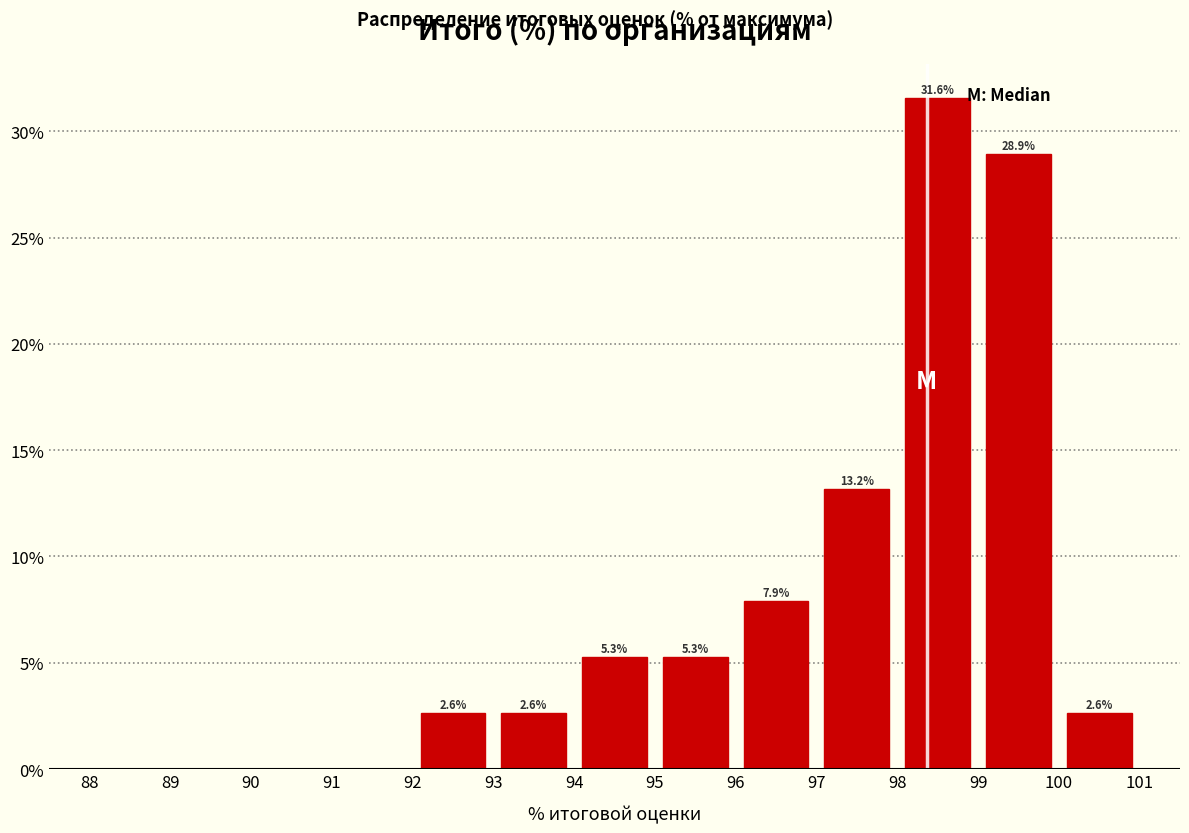

Over which range of the x-axis is the bar tallest?

98 to 99